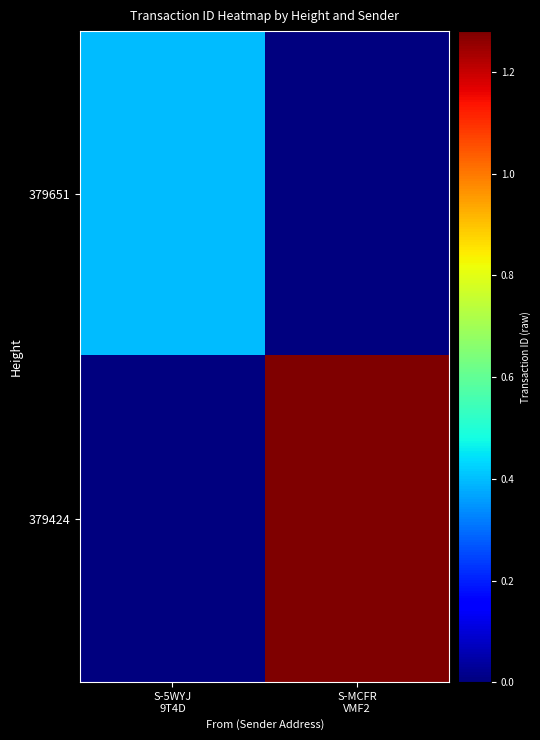

Which series has the largest range (max minus min)?

379424